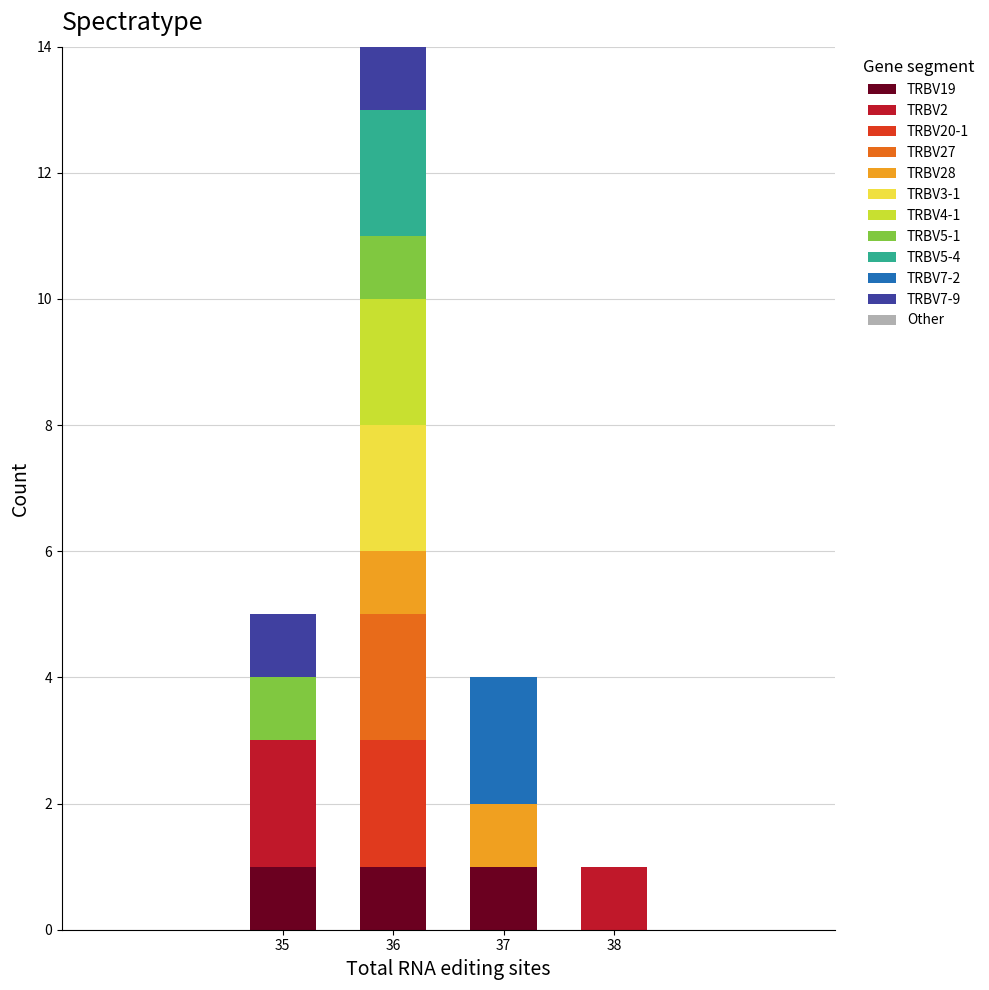

At which category is the sum across all series the highest?

36